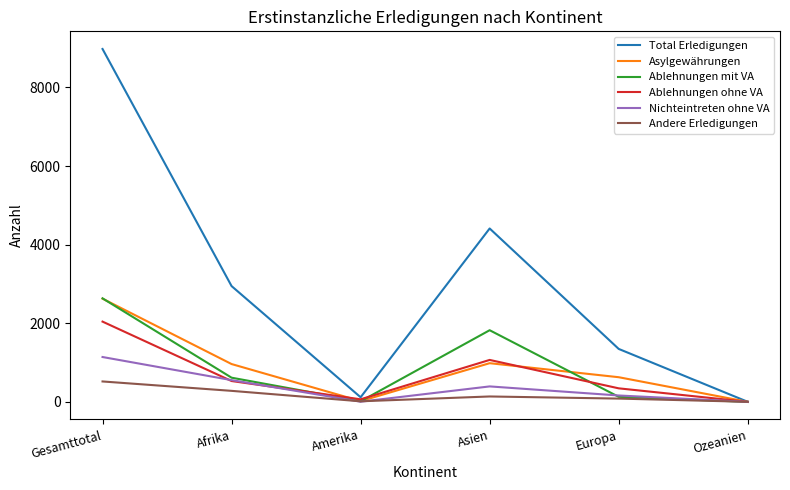

What is the highest value of the Ablehnungen ohne VA series?

2042